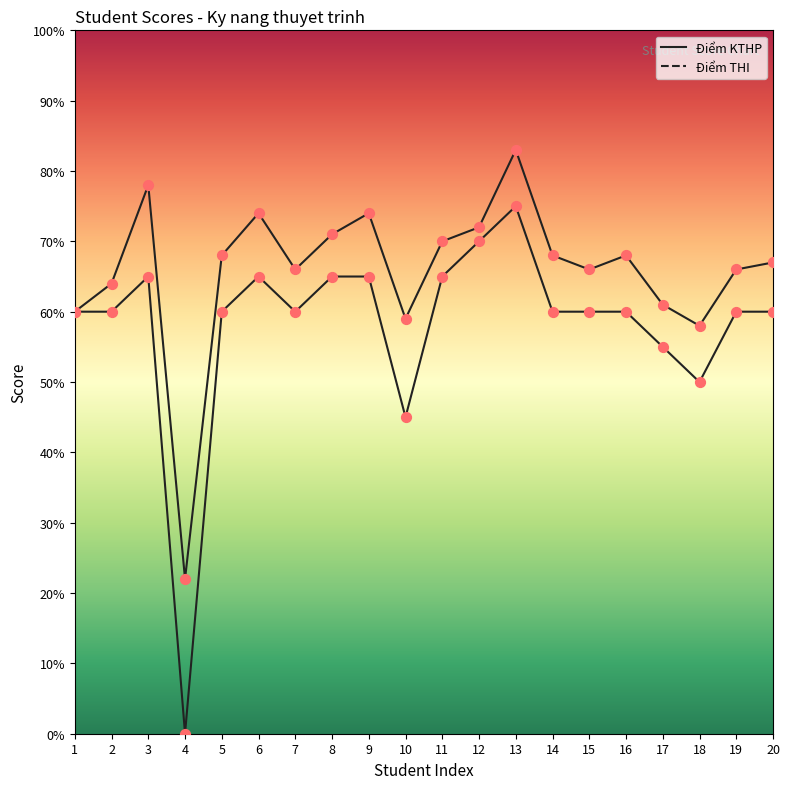

Which series reaches the minimum Y coordinate?

Điểm THI